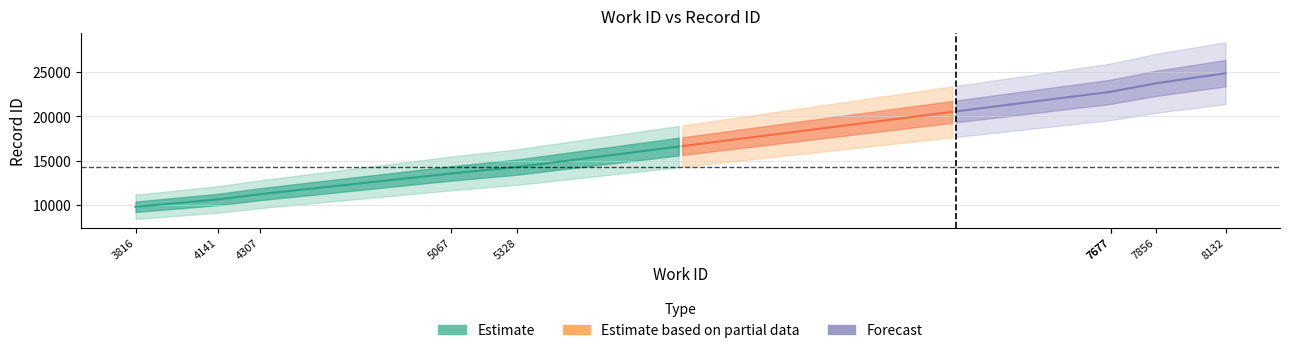

Approximately how many times larger is the value at 7677 compared to 4307?

2.0